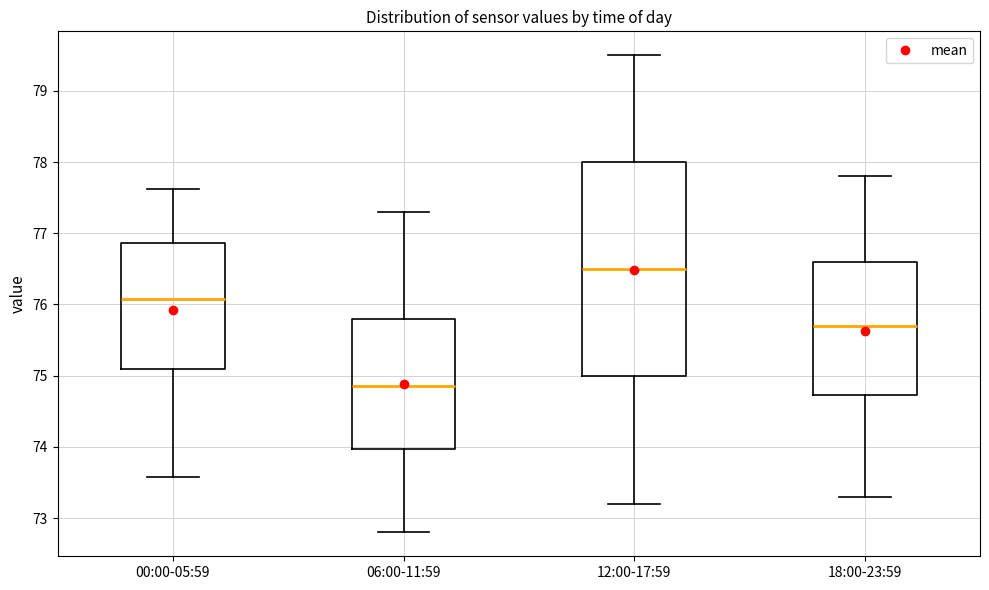

Which box's median line is the highest?

12:00-17:59